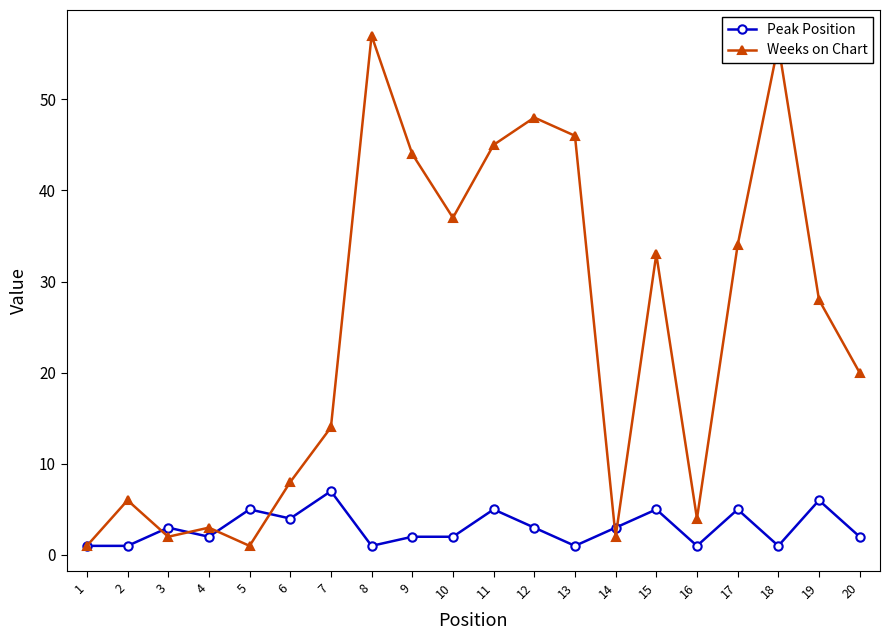

Rank the series by their maximum value, from lowest to highest.

Peak Position, Weeks on Chart